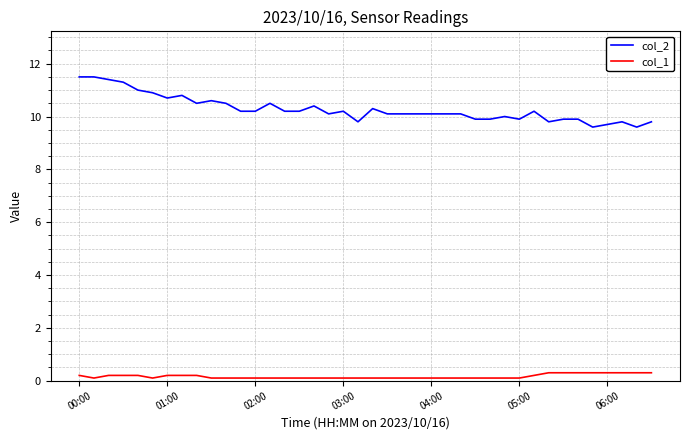

What is the sum of all col_2 values?

411.4